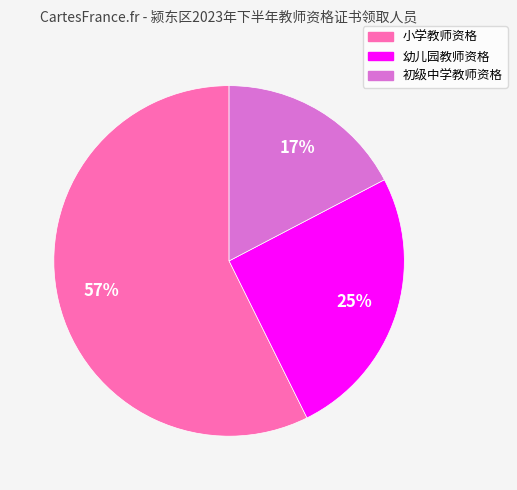

What is the ratio of the value at 小学教师资格 to the value at 幼儿园教师资格?

2.3